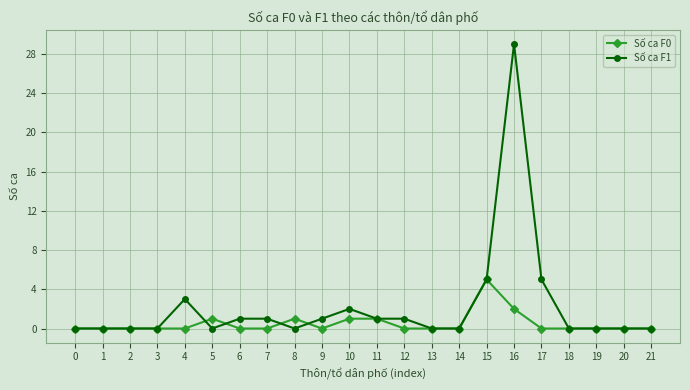

Reading left to right, extract all data points from this chart.

Số ca F0: 0=0	1=0	2=0	3=0	4=0	5=1	6=0	7=0	8=1	9=0	10=1	11=1	12=0	13=0	14=0	15=5	16=2	17=0	18=0	19=0	20=0	21=0
Số ca F1: 0=0	1=0	2=0	3=0	4=3	5=0	6=1	7=1	8=0	9=1	10=2	11=1	12=1	13=0	14=0	15=5	16=29	17=5	18=0	19=0	20=0	21=0